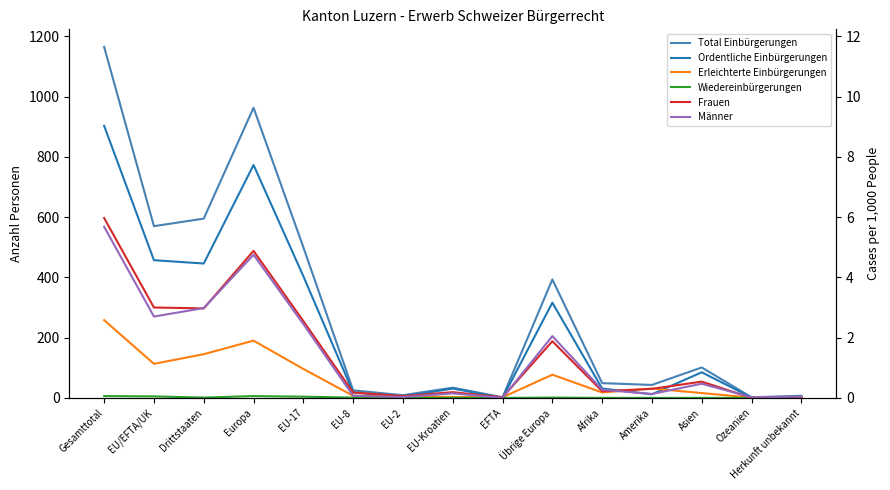

At which label is Erleichterte Einbürgerungen closest to 129?

EU/EFTA/UK